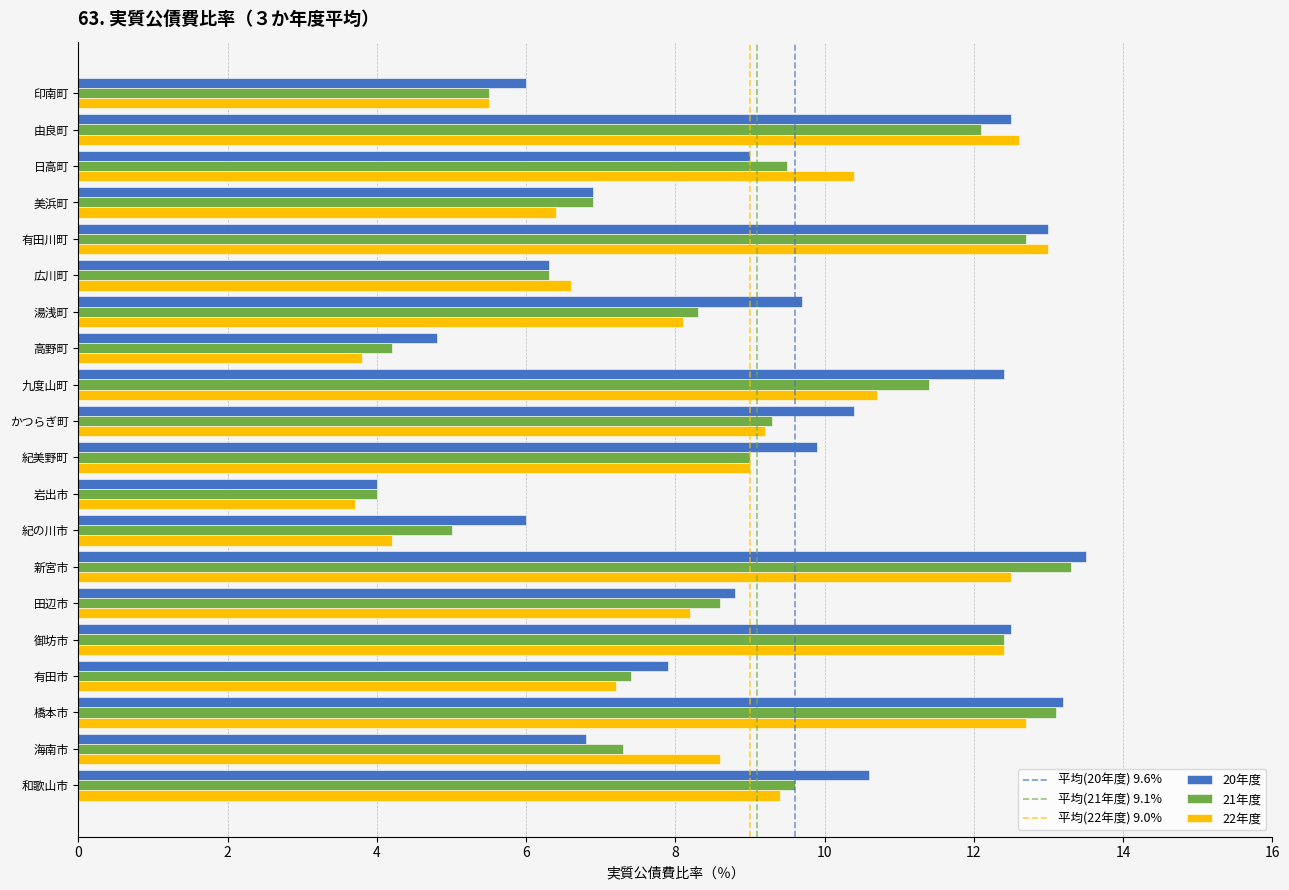

Is it true that 21年度 equals 3.4 at 御坊市?

False